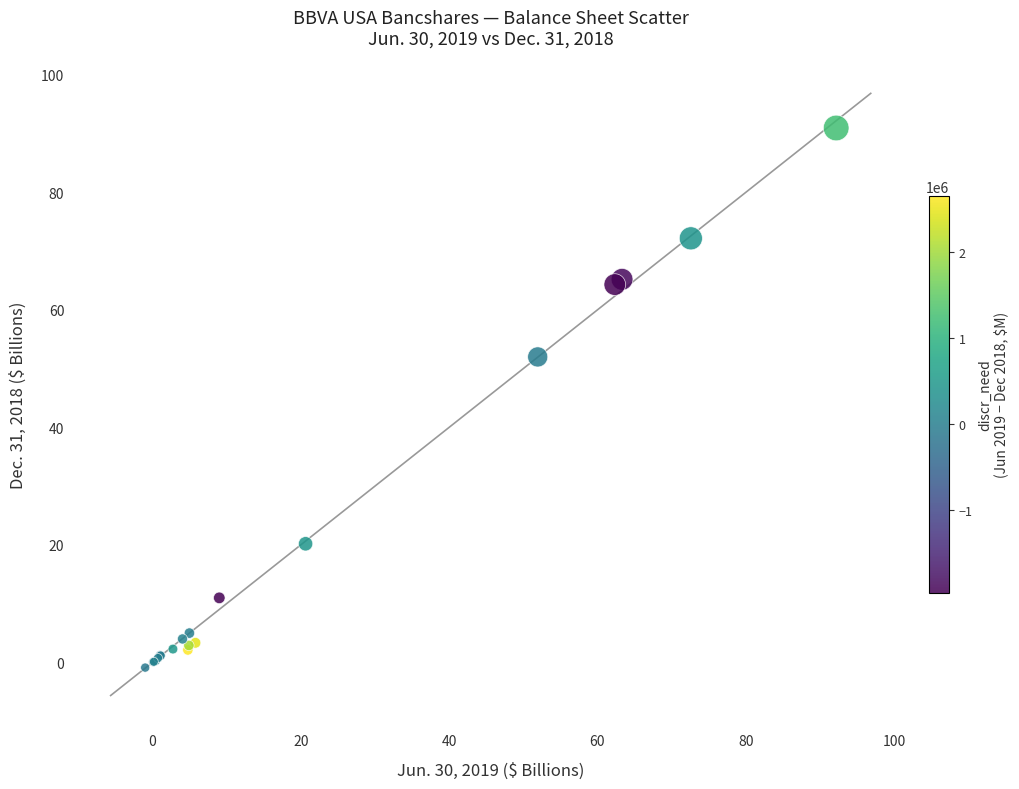

What Y value in the scatter plot is closest to 45?

52.0